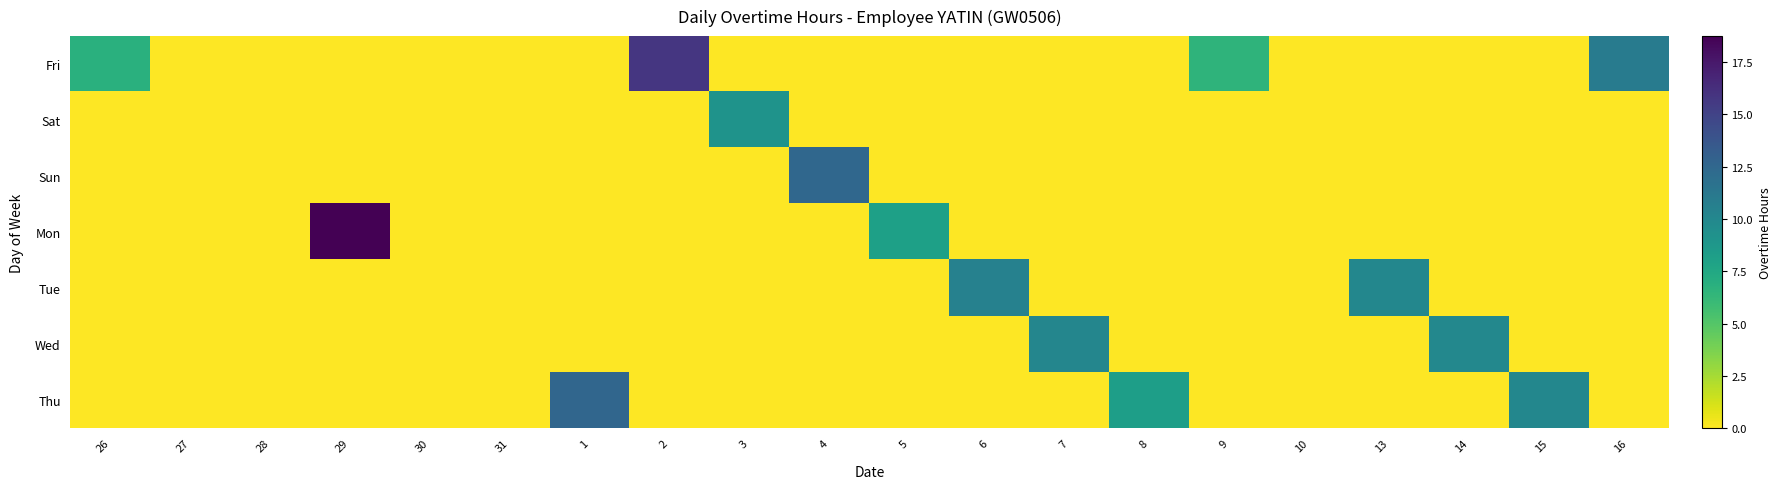

Which has a higher value, 3 or 14?

3